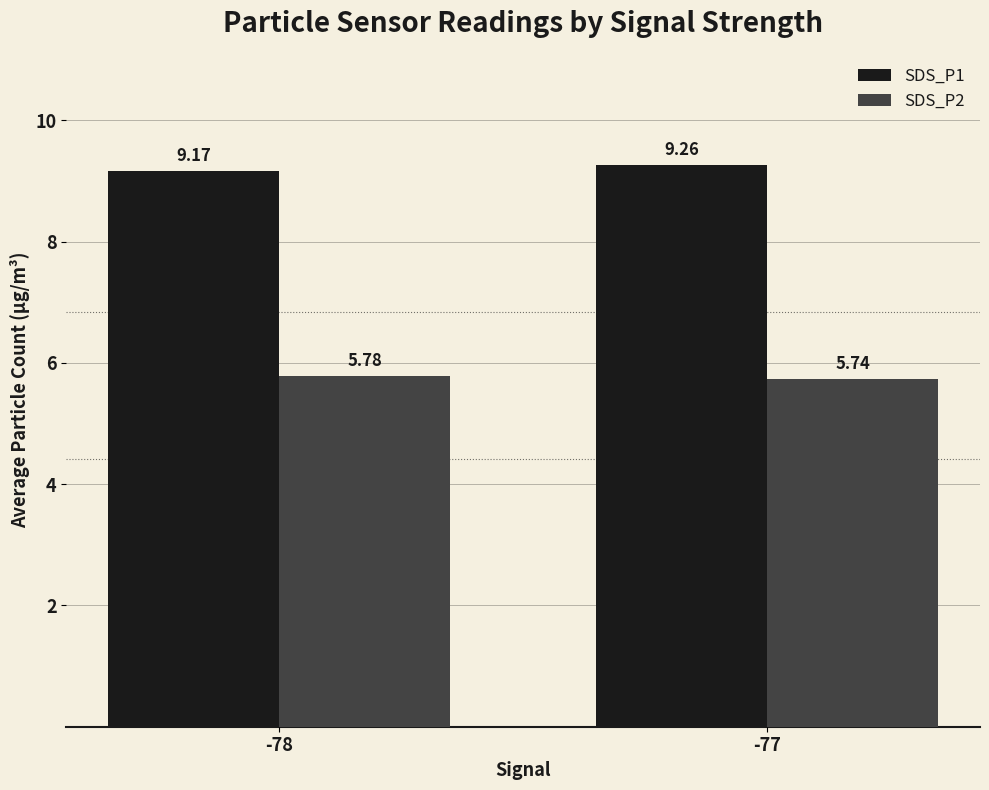

Count the SDS_P2 values in the range 5 to 6.

2